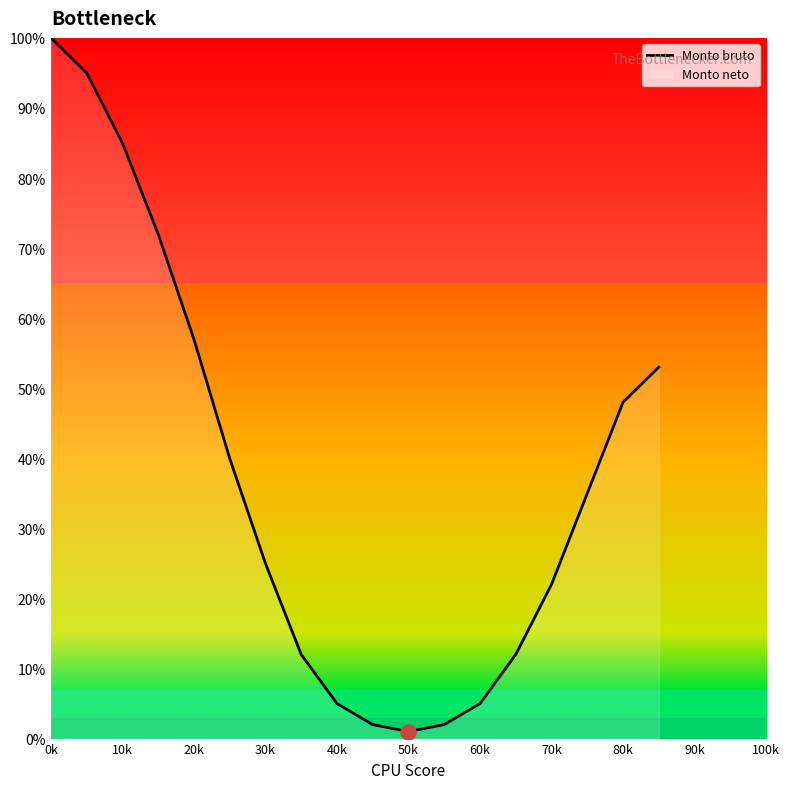

What is the change in value from 40k to 80k?

+43